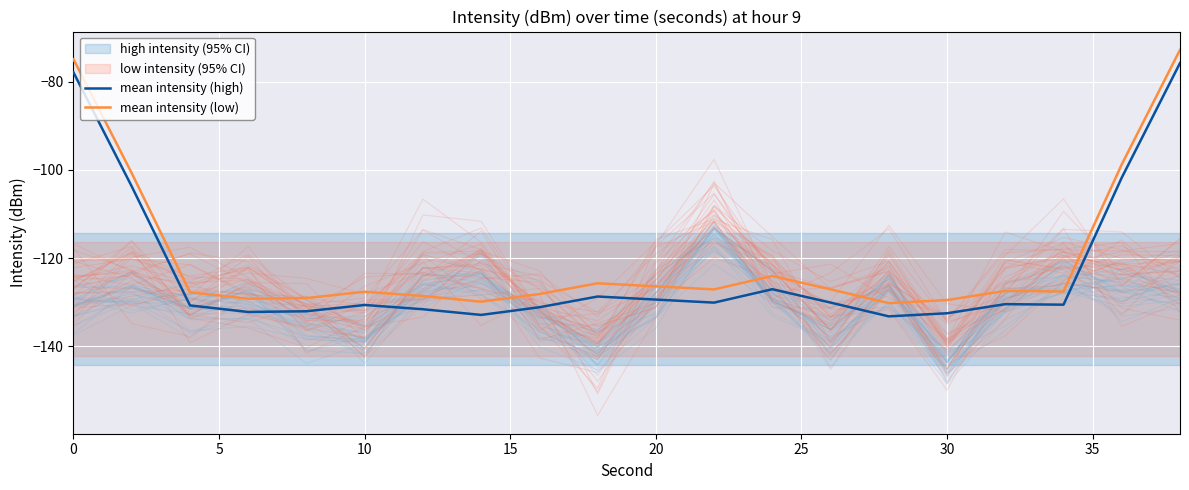

What is the highest value of the mean intensity (low) series?

-72.7